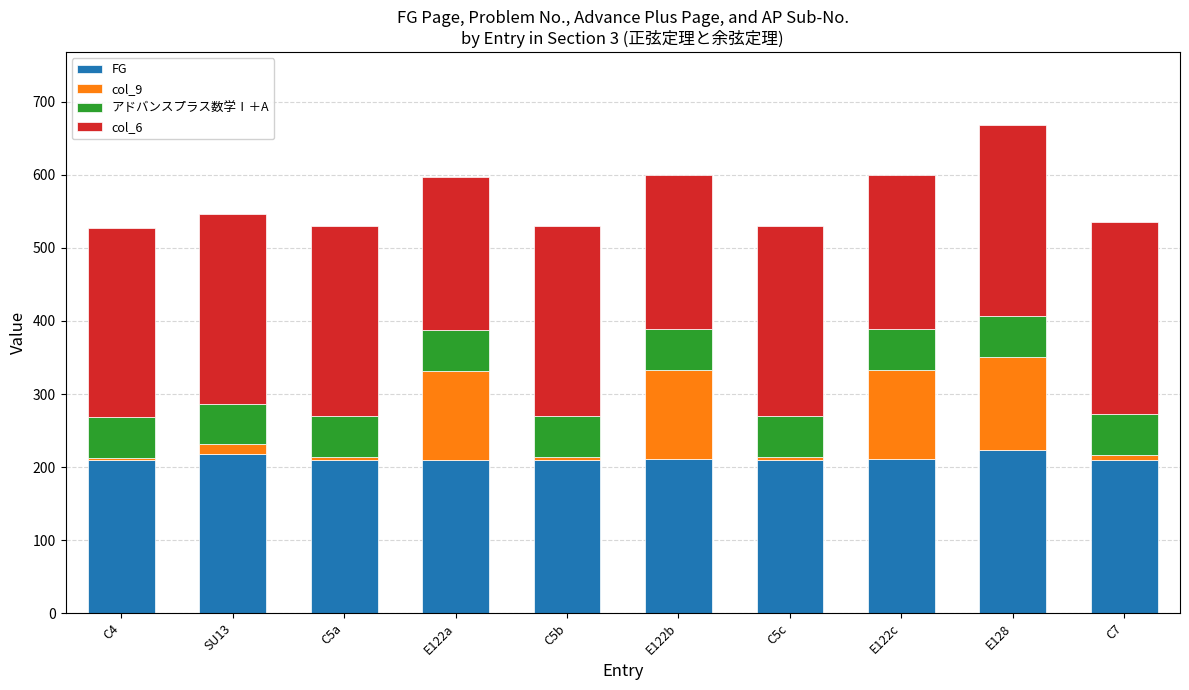

How many bars are there in total?

10